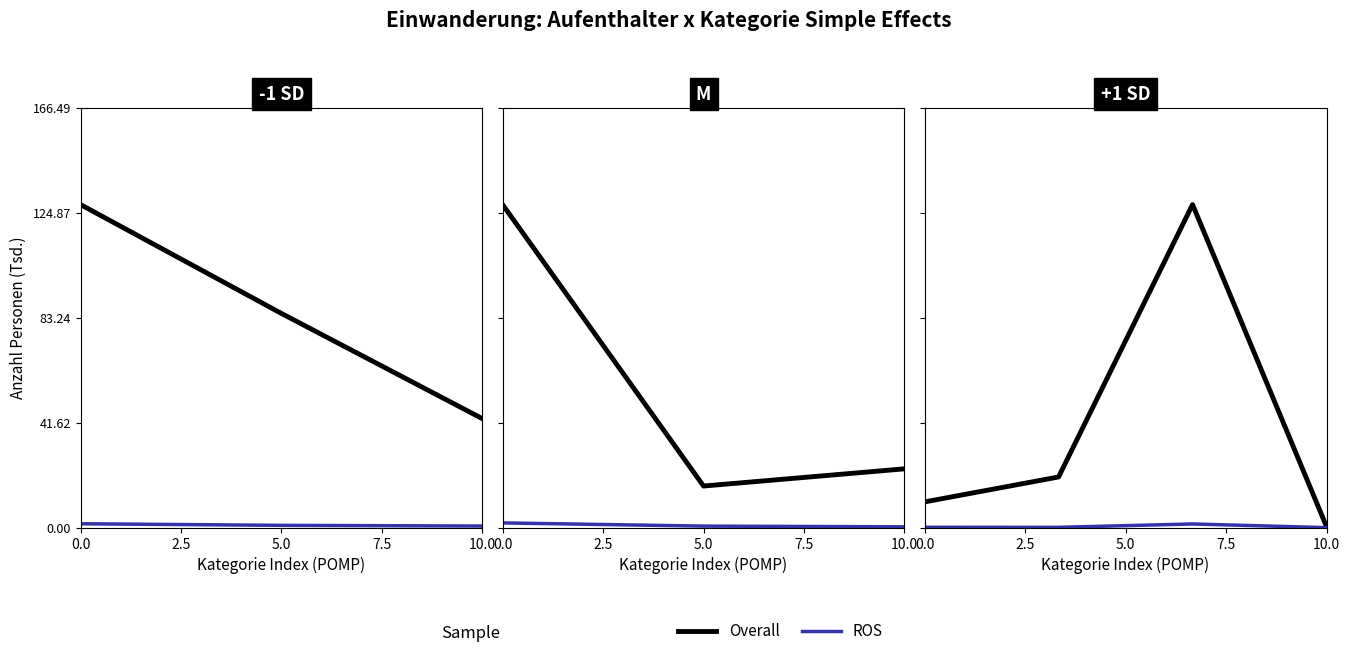

Is the value of Overall (Aufenthalter B) at 2.5 greater than the value of ROS (Niedergelassene C) at 0.0?

Yes